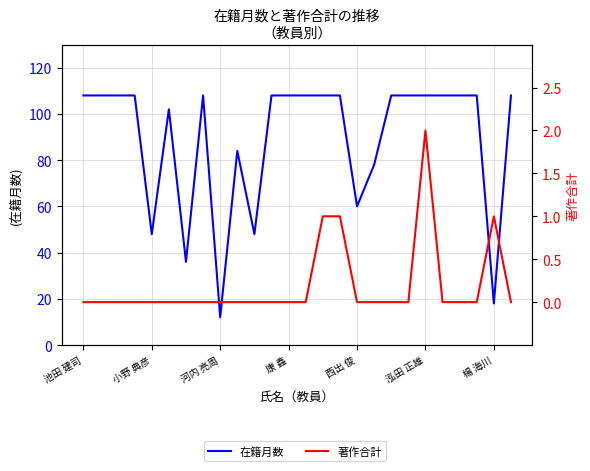

What is the total value across all series at 11?

108